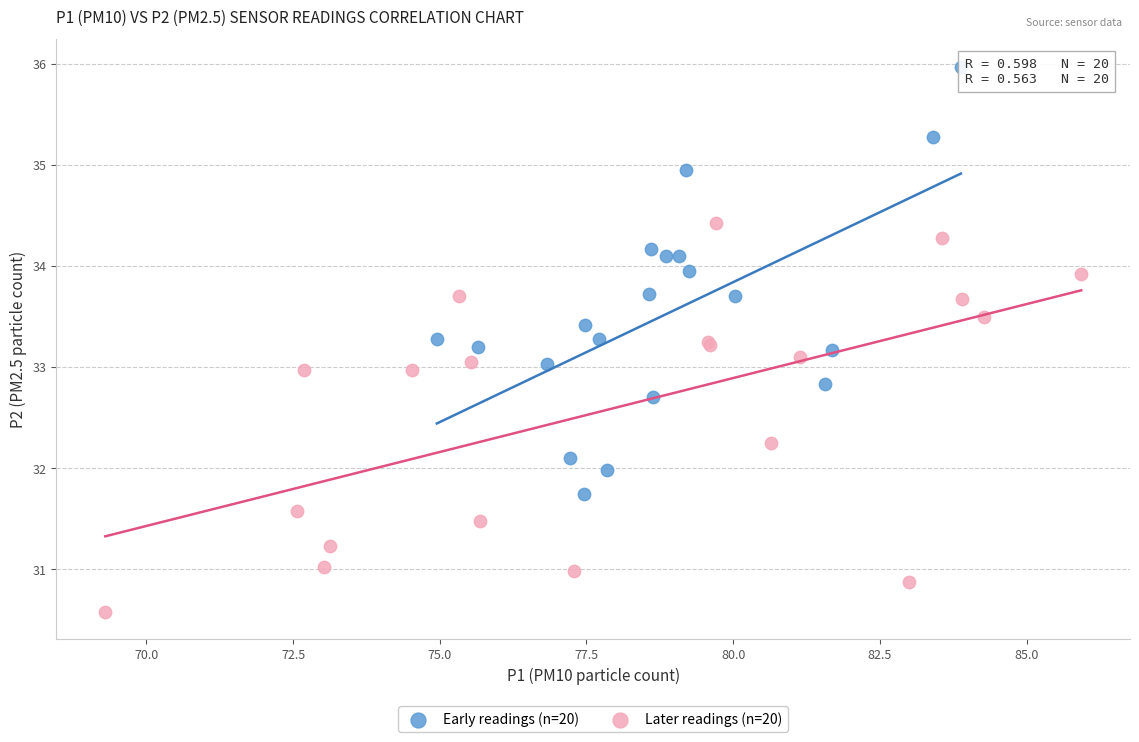

Which series has the widest spread of Y values?

Early readings (n=20)